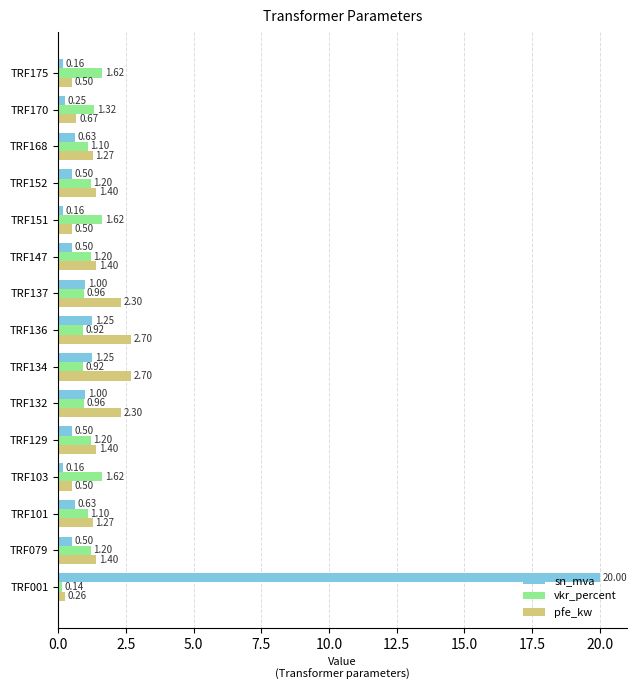

List the series in order of their peak value, highest first.

sn_mva, pfe_kw, vkr_percent